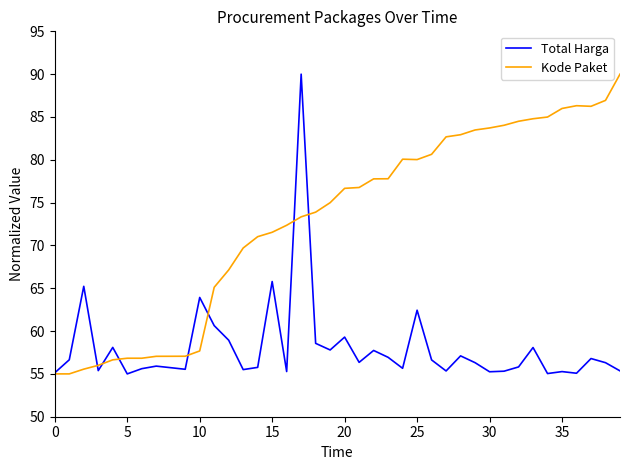

What is the smallest value displayed?

55.0